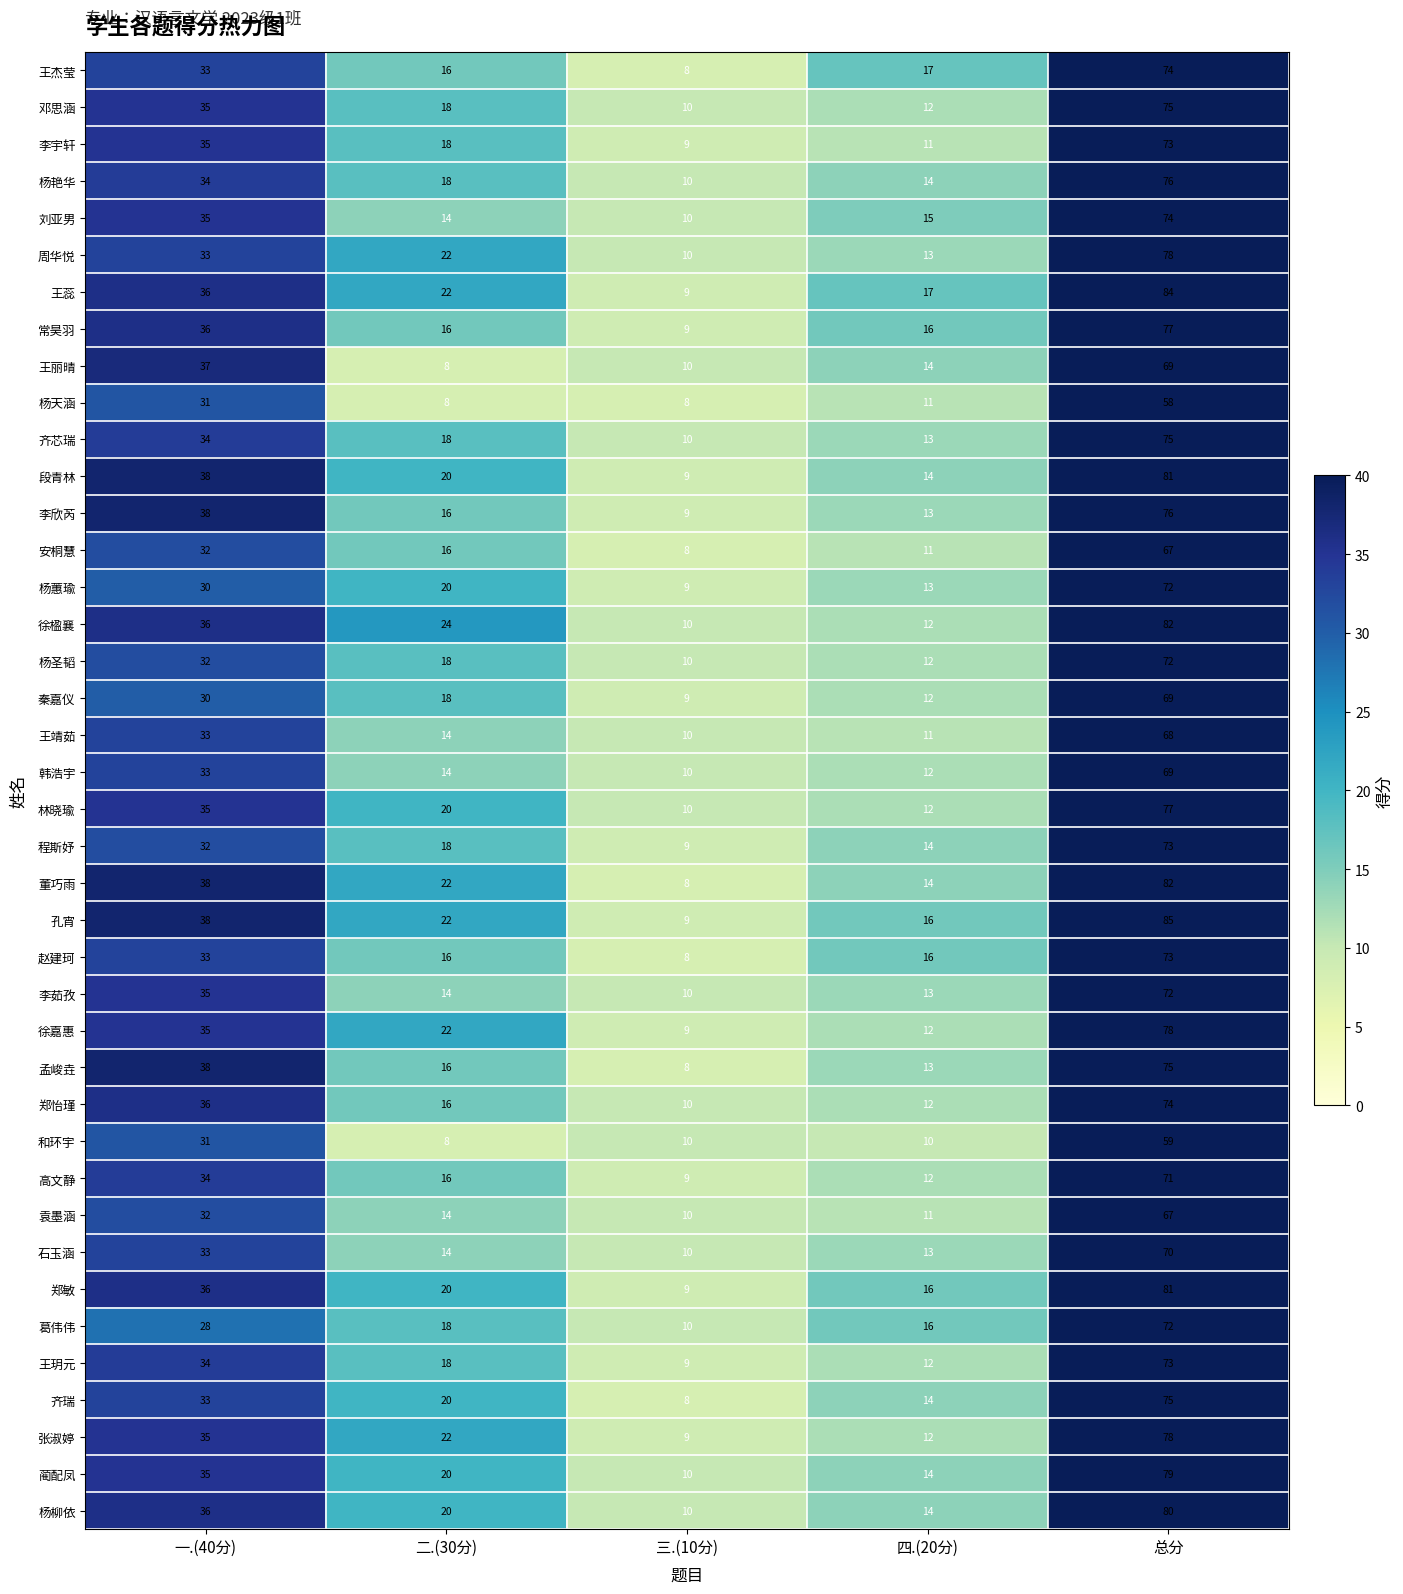

Rank the categories by 杨蕙瑜 value from highest to lowest.

总分, 一.(40分), 二.(30分), 四.(20分), 三.(10分)